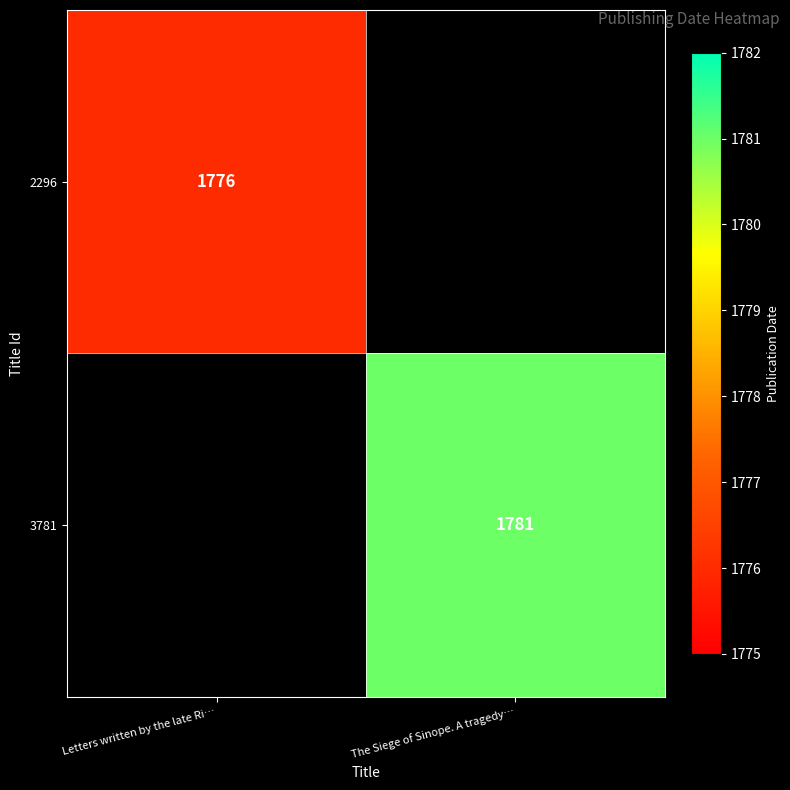

The value of 2296 at Letters written by the late Ri… is 1776. True or false?

True